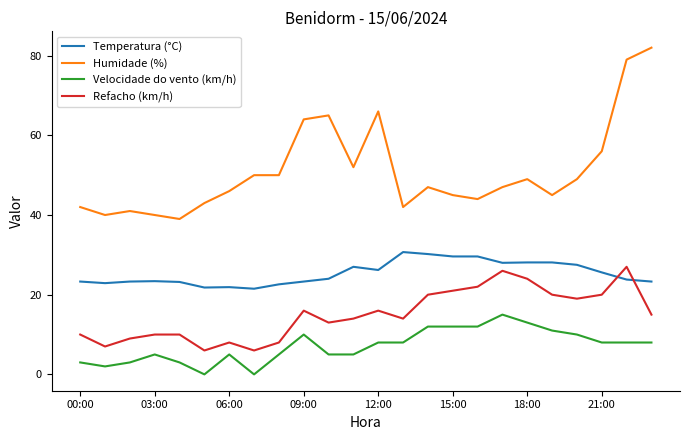

True or false: Refacho (km/h) and Velocidade do vento (km/h) cross at least once.

False